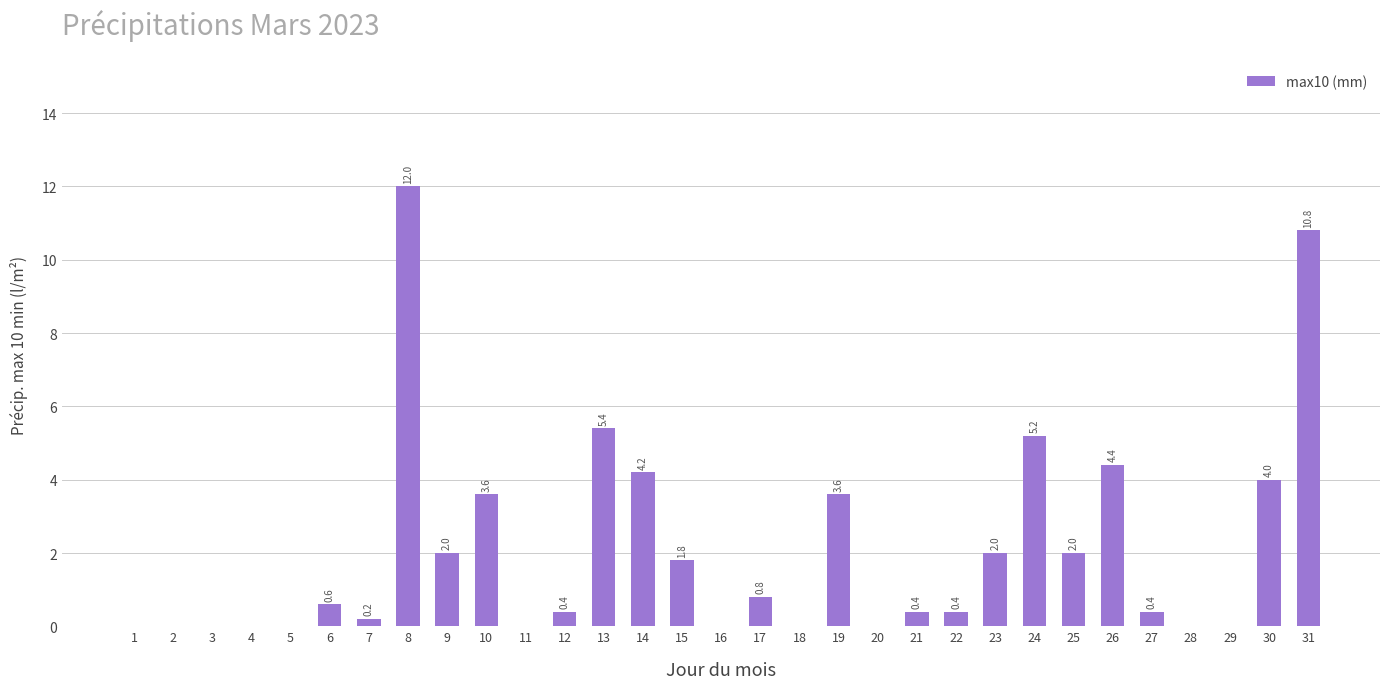

What is the change in value from 15 to 24?

+3.4